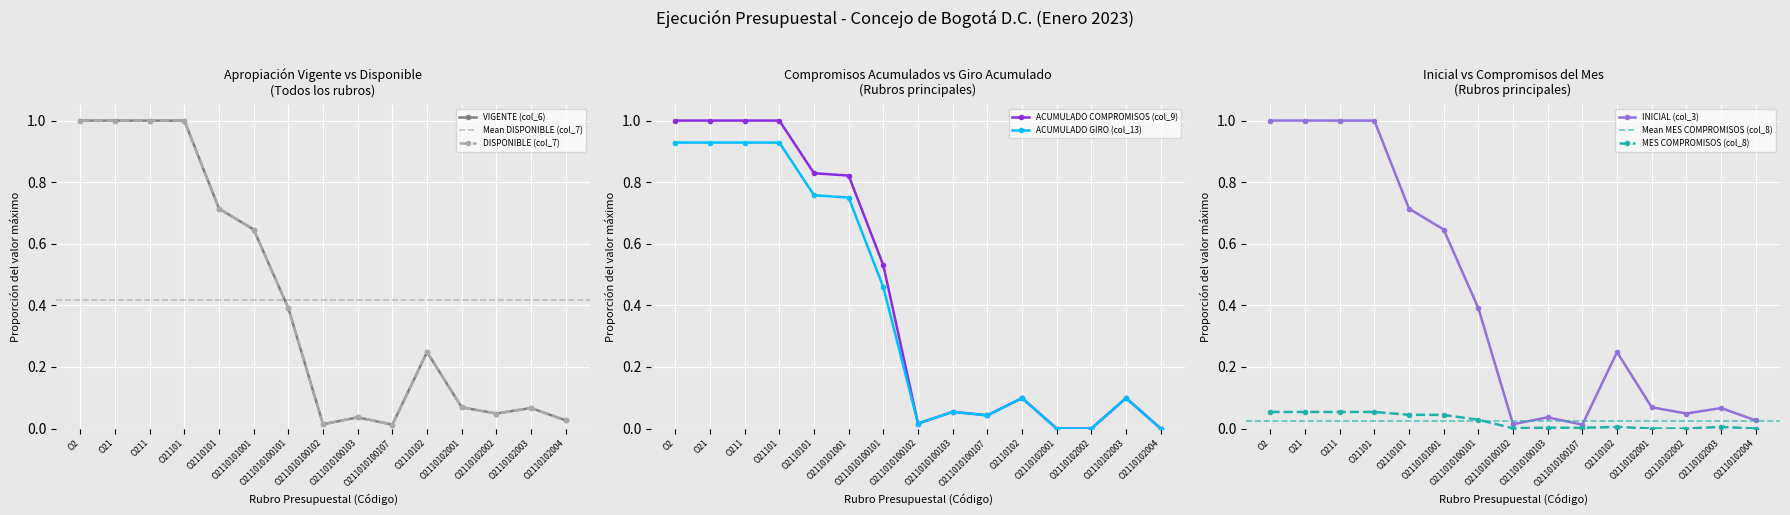

What is the spread (max minus min) of values at O2110101?

0.8